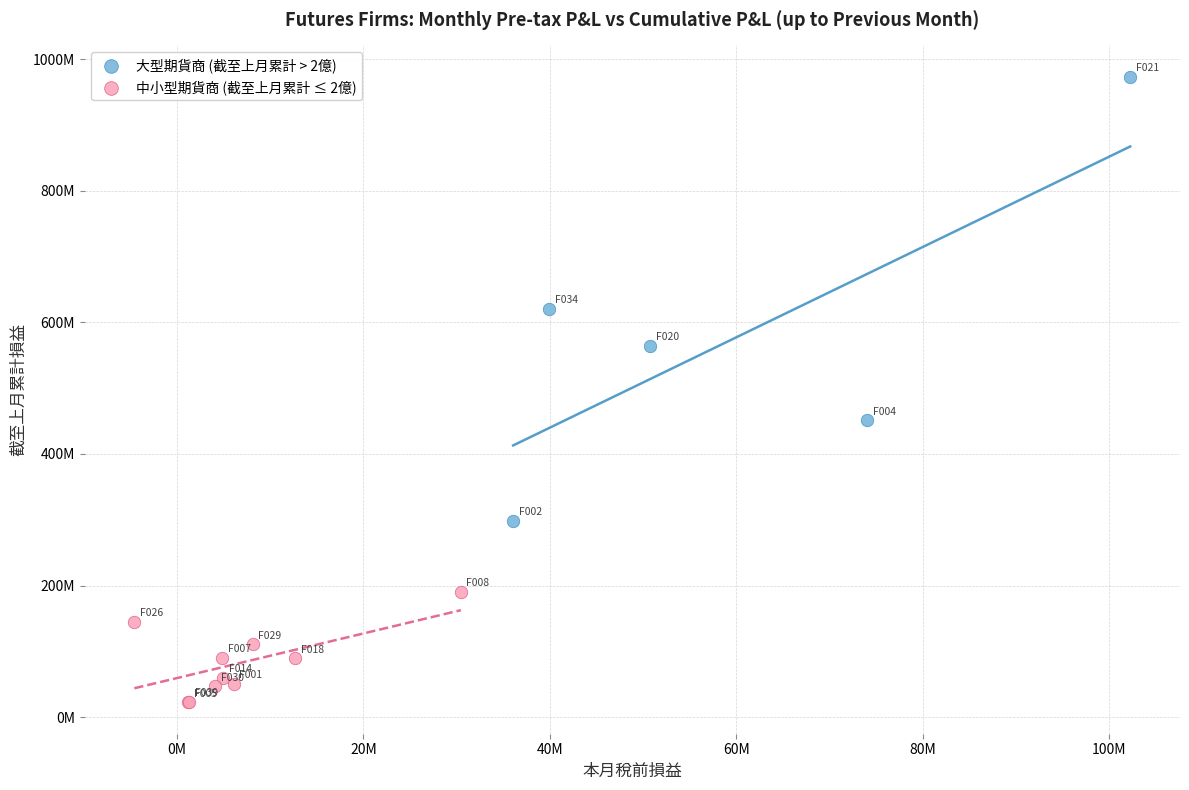

Which series reaches the maximum Y coordinate?

大型期貨商 (截至上月累計 > 2億)